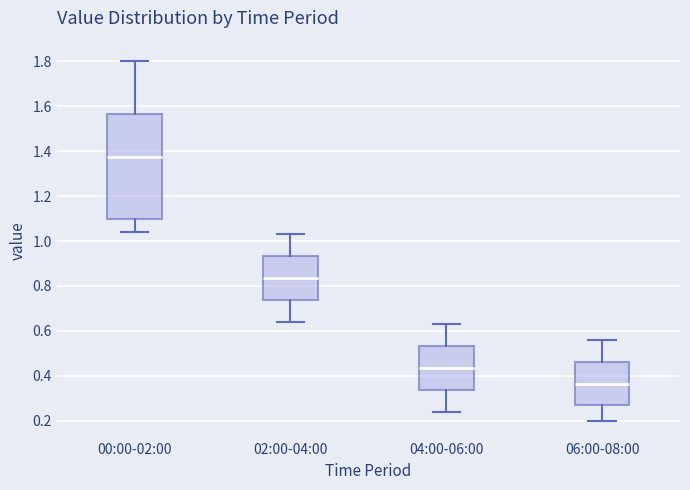

Which box's median line is the highest?

00:00-02:00